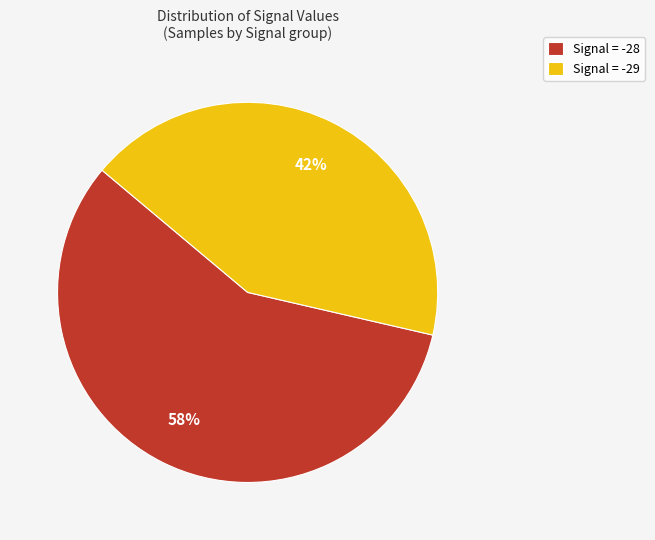

To the nearest percent, what portion does Signal = -28 represent?

58%